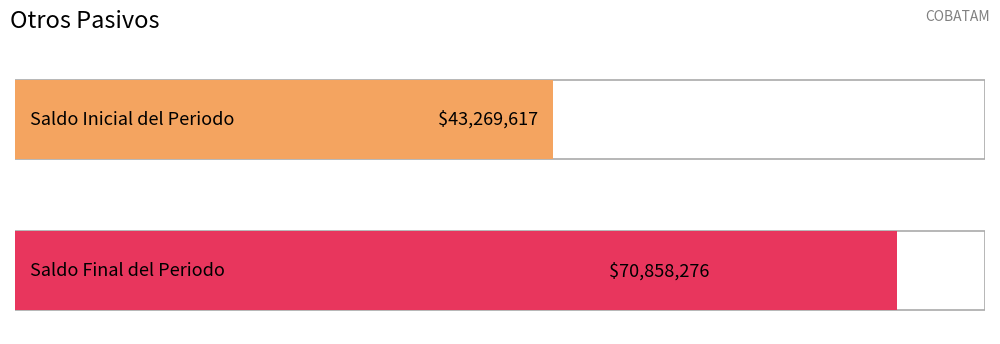

Which series has the largest range (max minus min)?

saldo_final